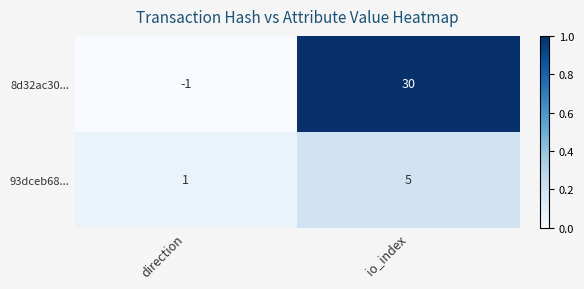

Which label corresponds to the smallest value in the chart?

direction